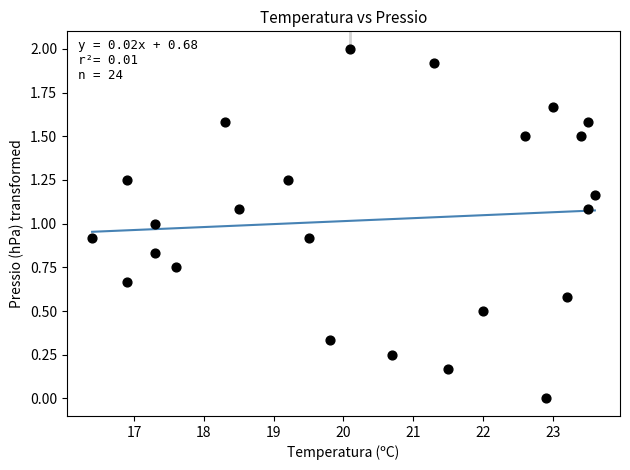

What is the range of X values (max minus min)?

7.2